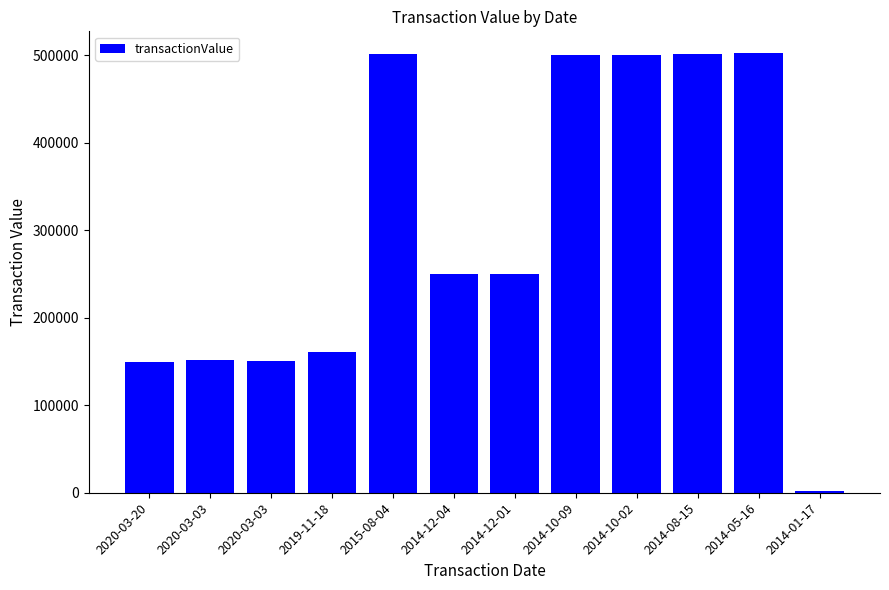

Are the bars horizontal?

No